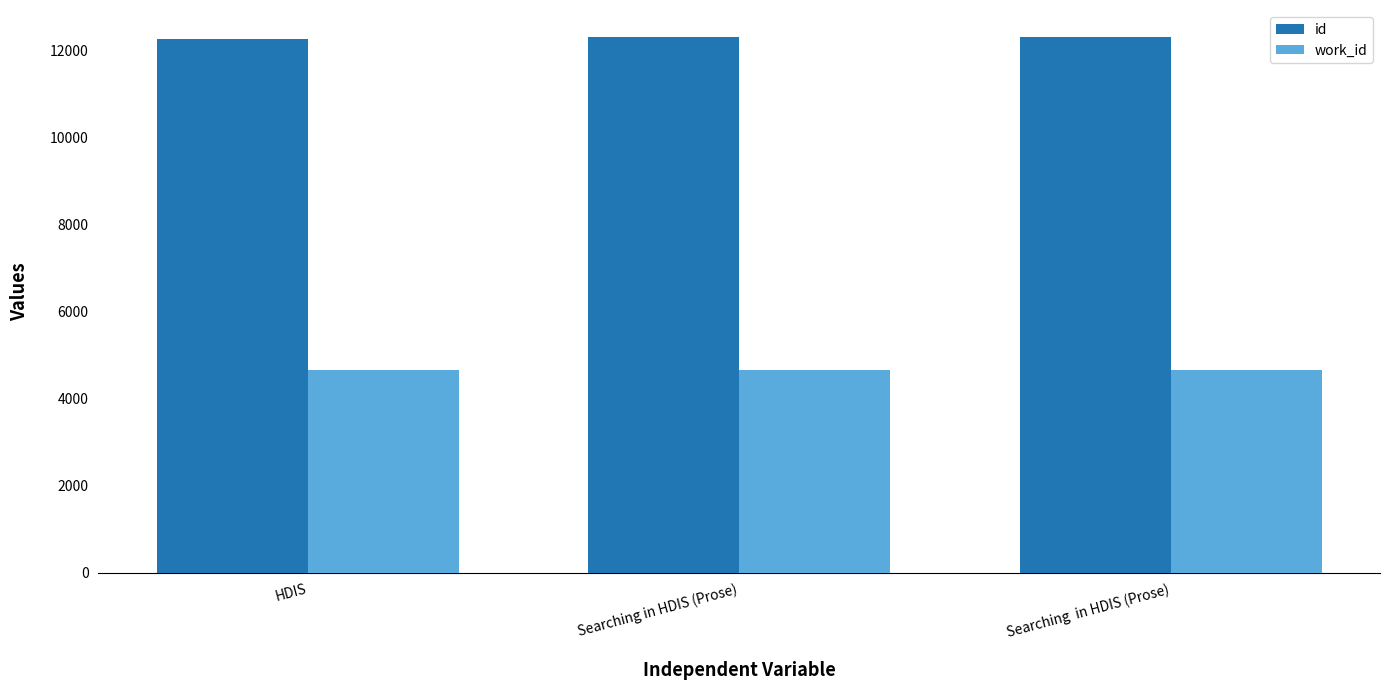

What position from the left is Searching  in HDIS (Prose)?

3